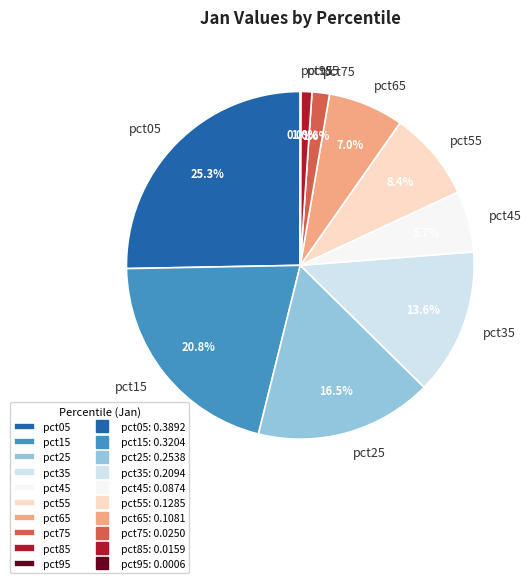

Which slice is the largest?

pct05